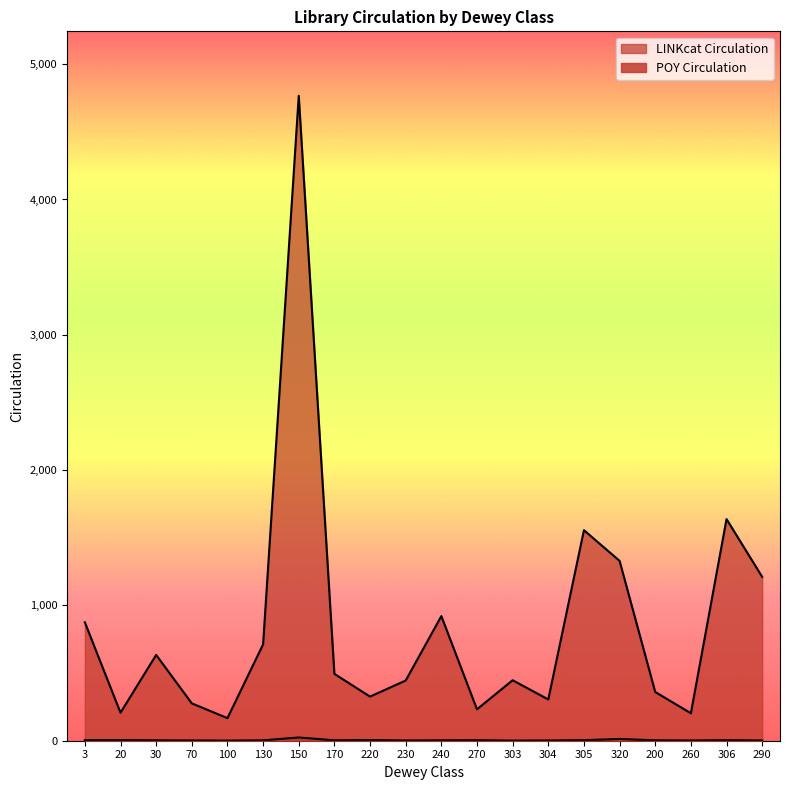

What position from the left is 70?

4